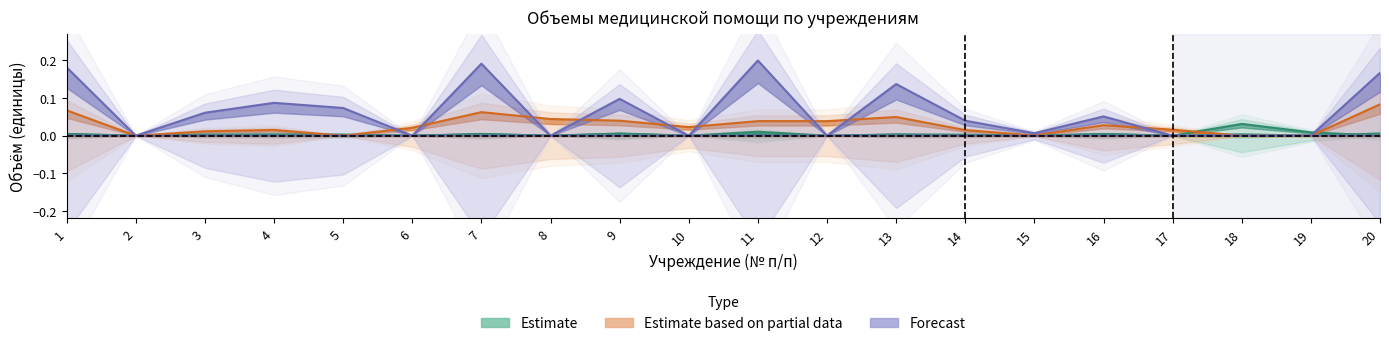

Is it true that Стационар (сл/госп) (Estimate) equals 0.0 at 8?

True